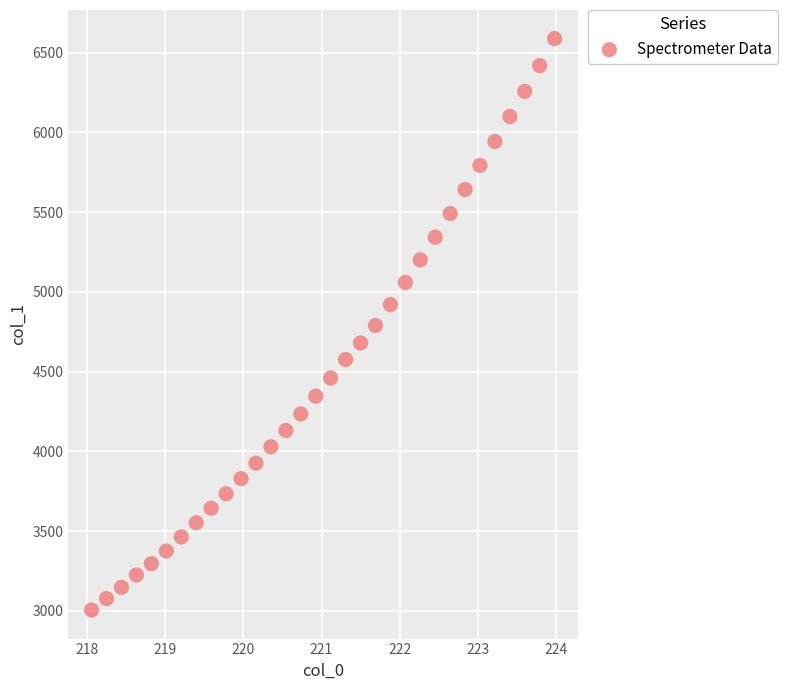

What is the range of X values (max minus min)?

5.9